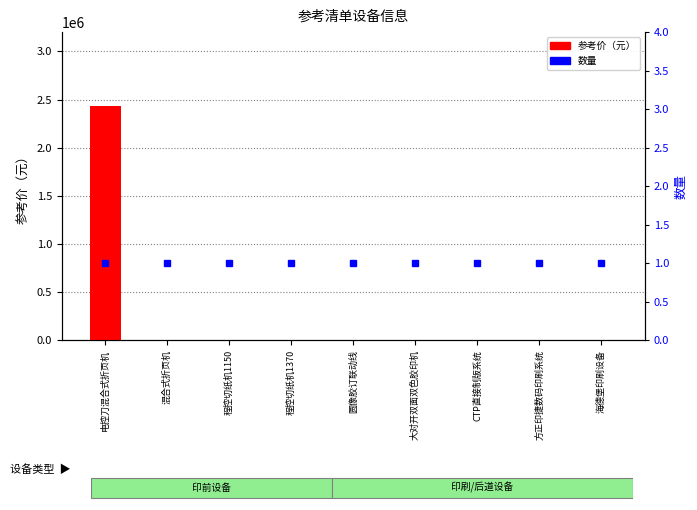

What is the highest value of the 数量 series?

1